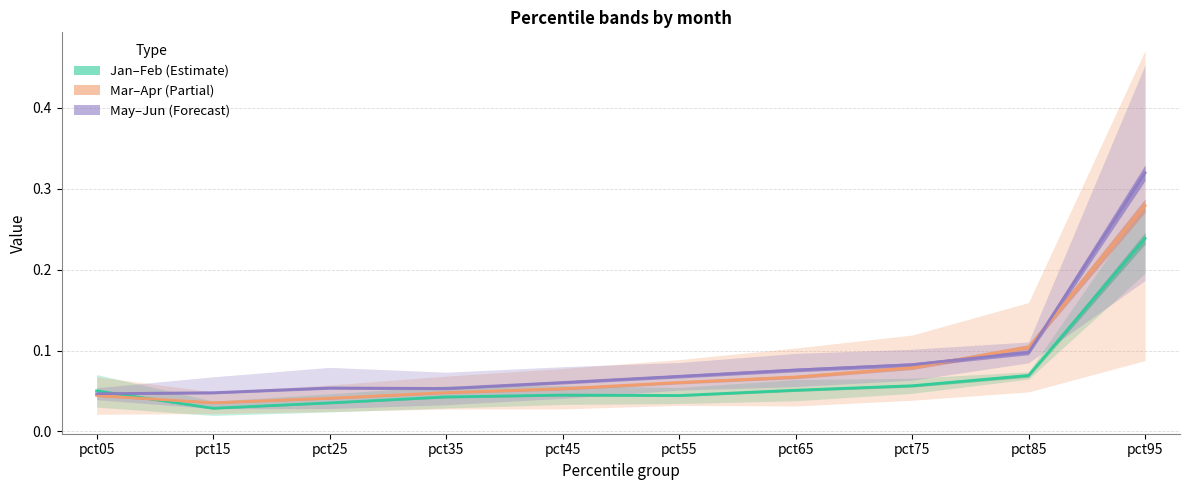

The value of Jan at pct65 is 0.1. True or false?

True